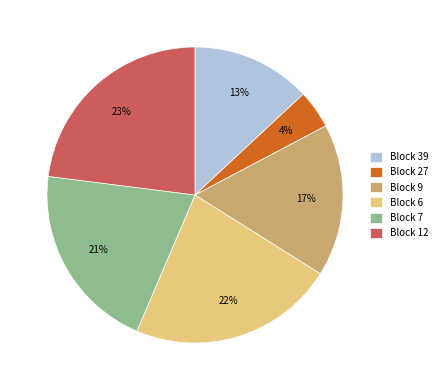

How many slices are in this pie chart?

6